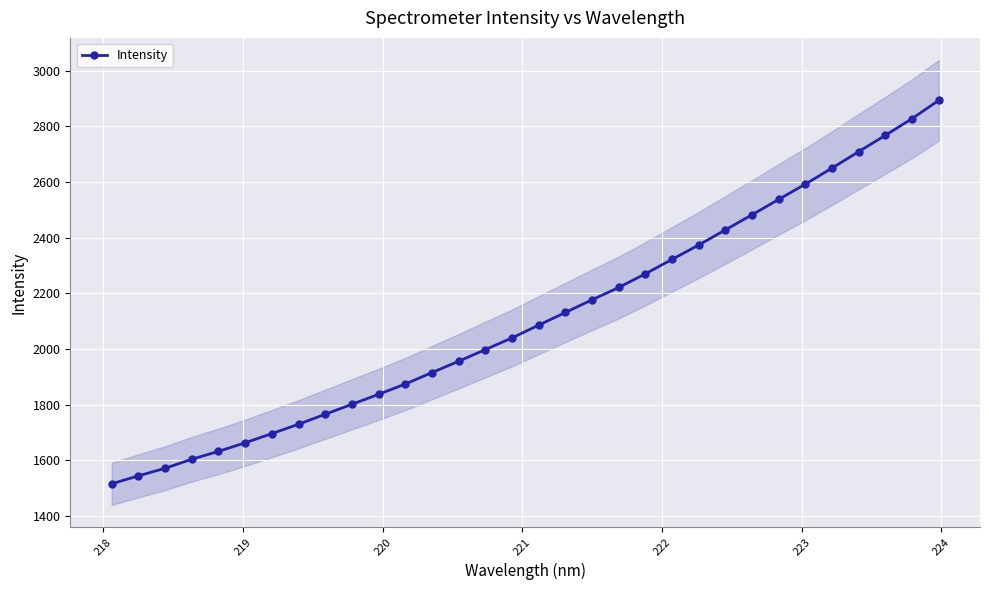

Reading right to left, what are all the values shown in this chart?

2892.9	2827.3	2767.7	2708.9	2650.0	2592.3	2537.6	2482.3	2428.0	2373.8	2322.2	2270.3	2221.2	2177.0	2131.5	2086.0	2040.1	1998.2	1956.3	1915.6	1874.5	1837.6	1801.6	1766.0	1730.1	1696.3	1663.5	1632.5	1604.3	1571.9	1544.7	1516.1